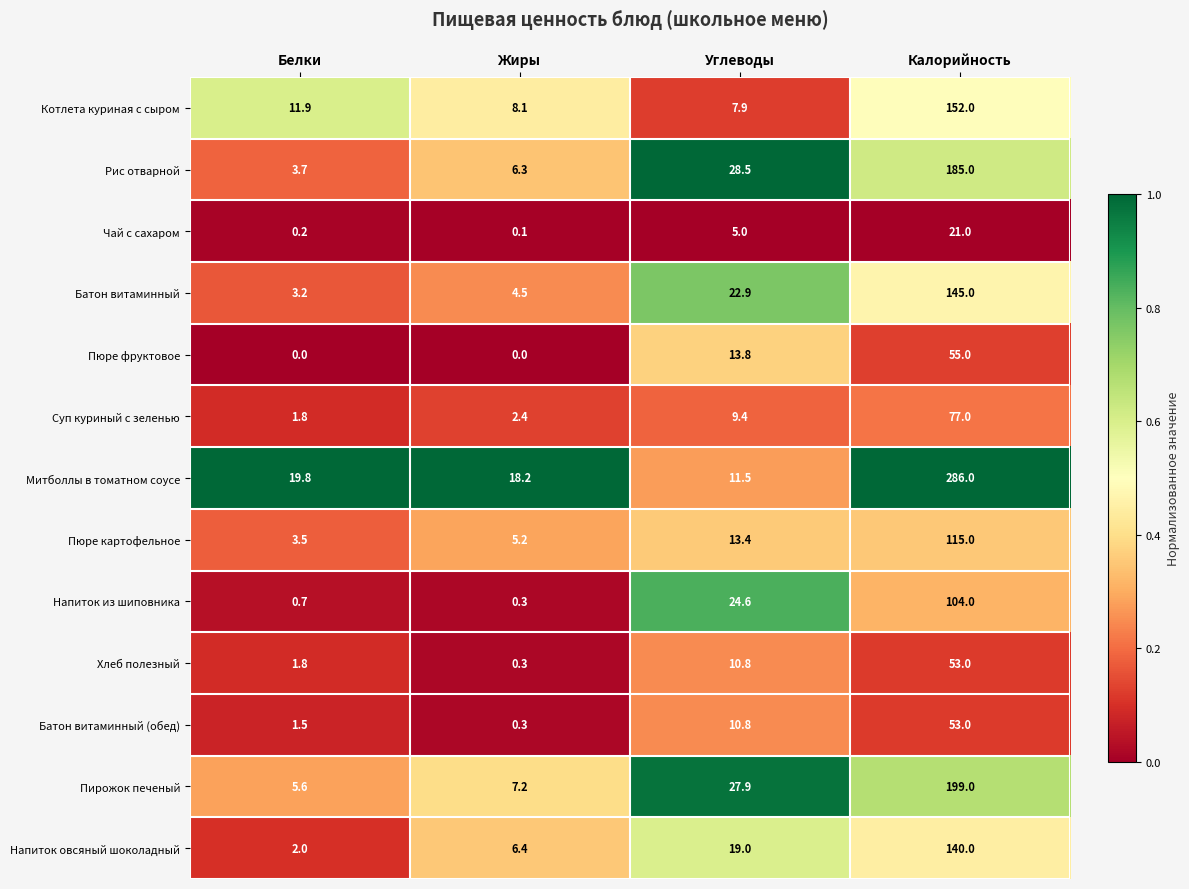

Is it true that Рис отварной equals 73.9 at Калорийность?

False